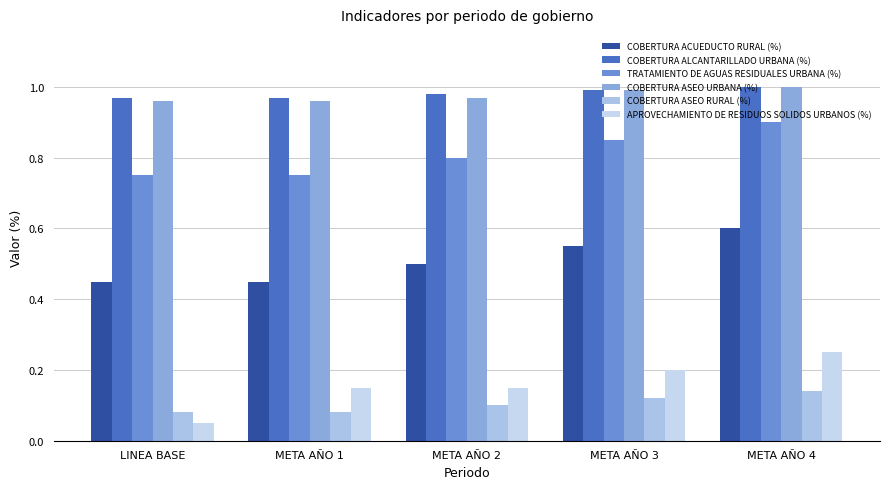

Rank the categories by COBERTURA ACUEDUCTO RURAL (%) value from highest to lowest.

META AÑO 4, META AÑO 3, META AÑO 2, LINEA BASE, META AÑO 1